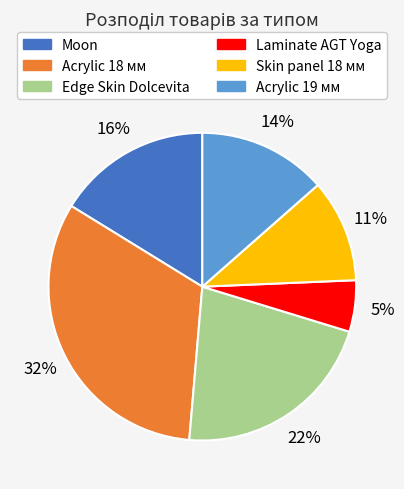

To the nearest percent, what is the difference between the largest and smallest slice percentages?

27%